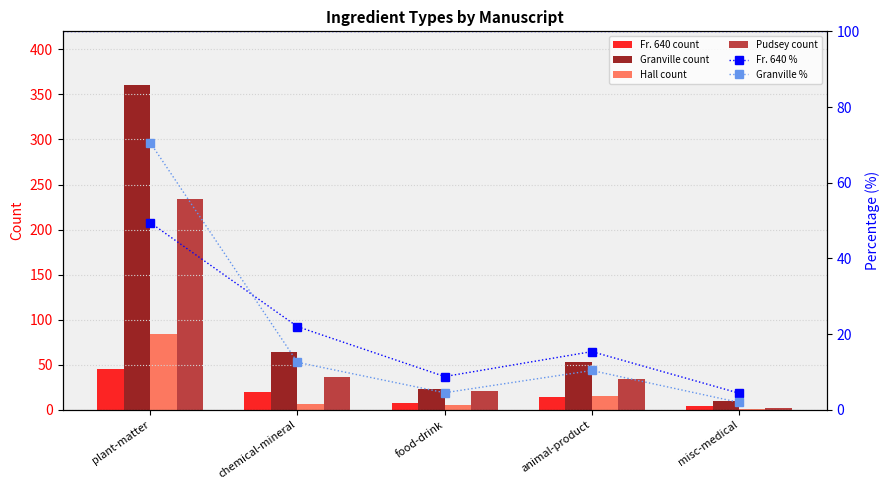

What are all the series names shown in the legend?

Fr. 640 count, Granville count, Hall count, Pudsey count, Fr. 640 %, Granville %